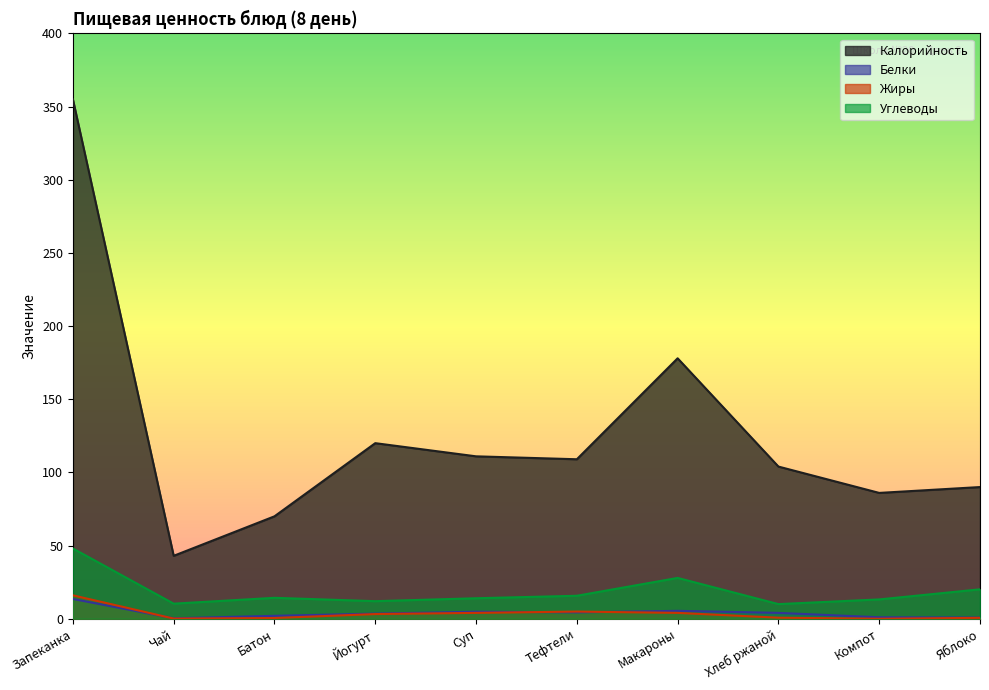

How many categories are shown in the chart?

10